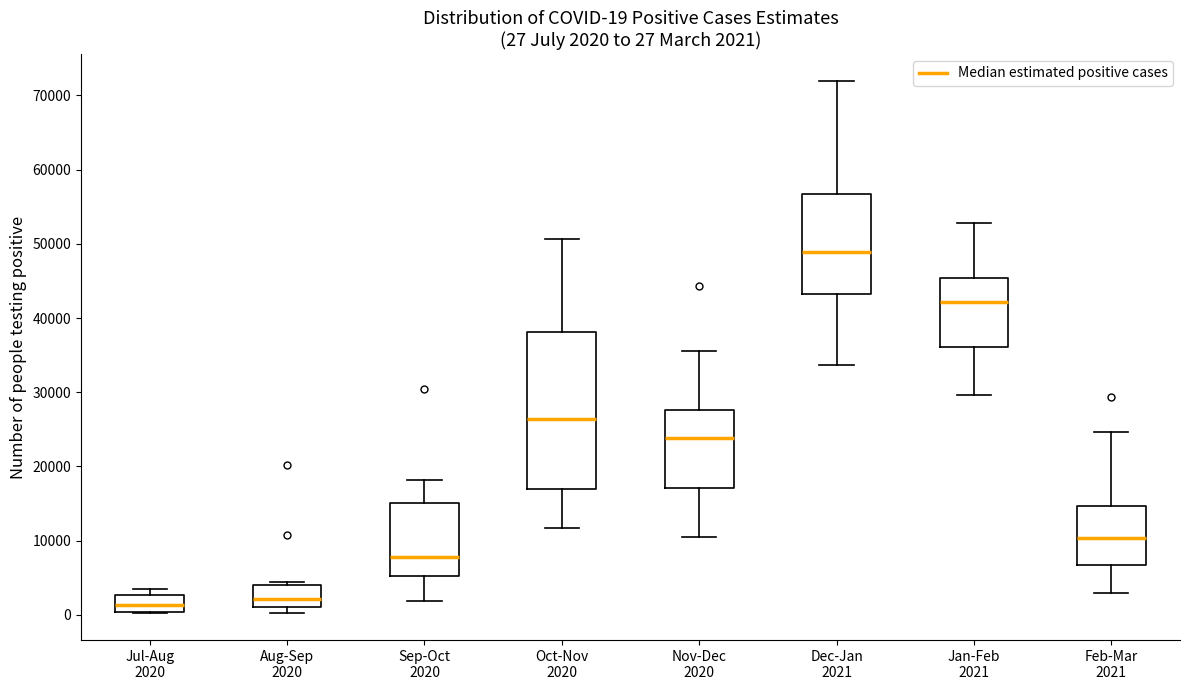

Which box has the highest median line?

Dec-Jan 2021